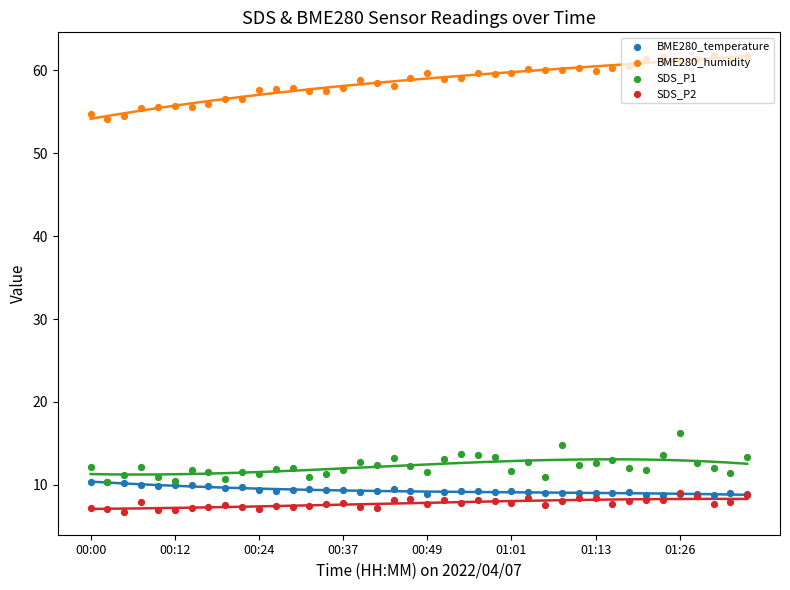

Which series has the largest total across all categories?

BME280_humidity